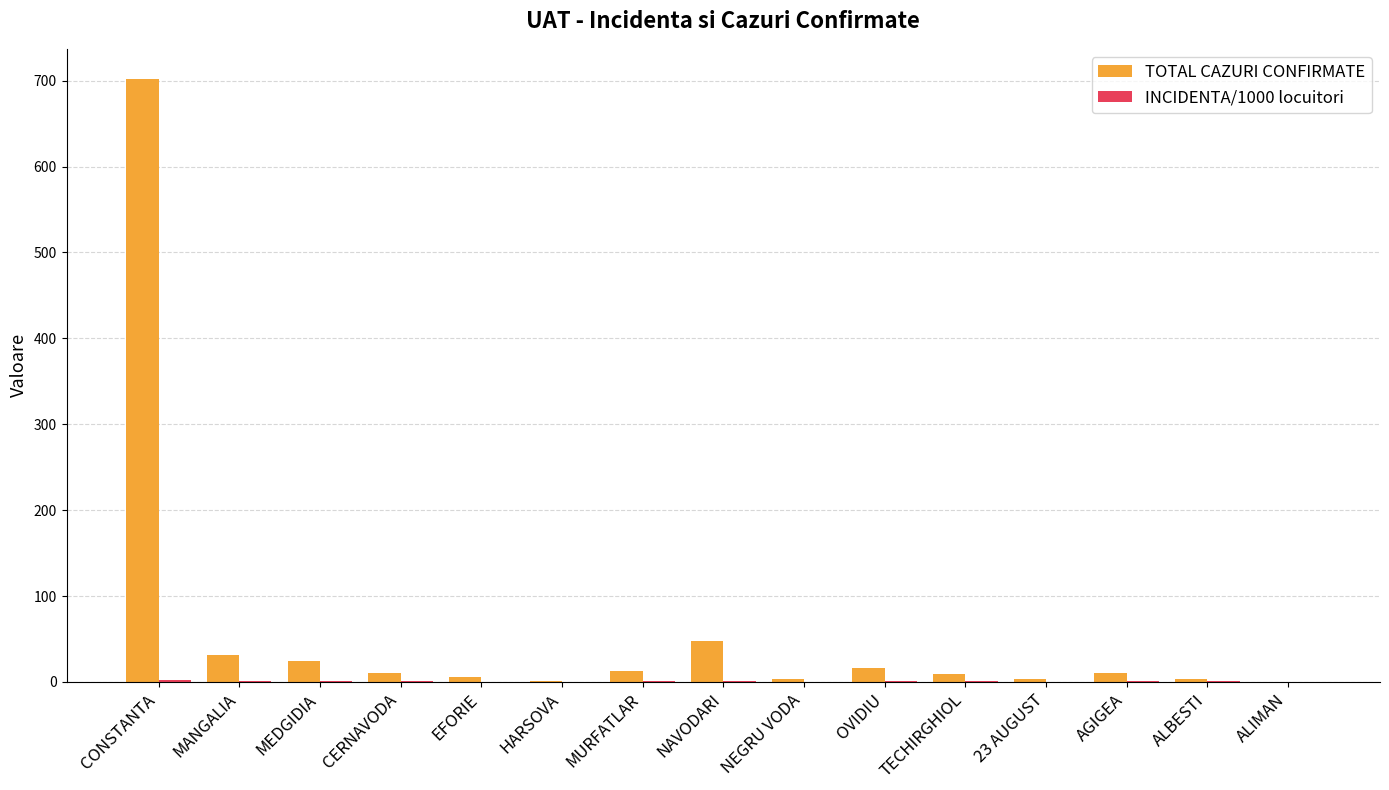

What is the sum of all TOTAL CAZURI CONFIRMATE values?

881.0